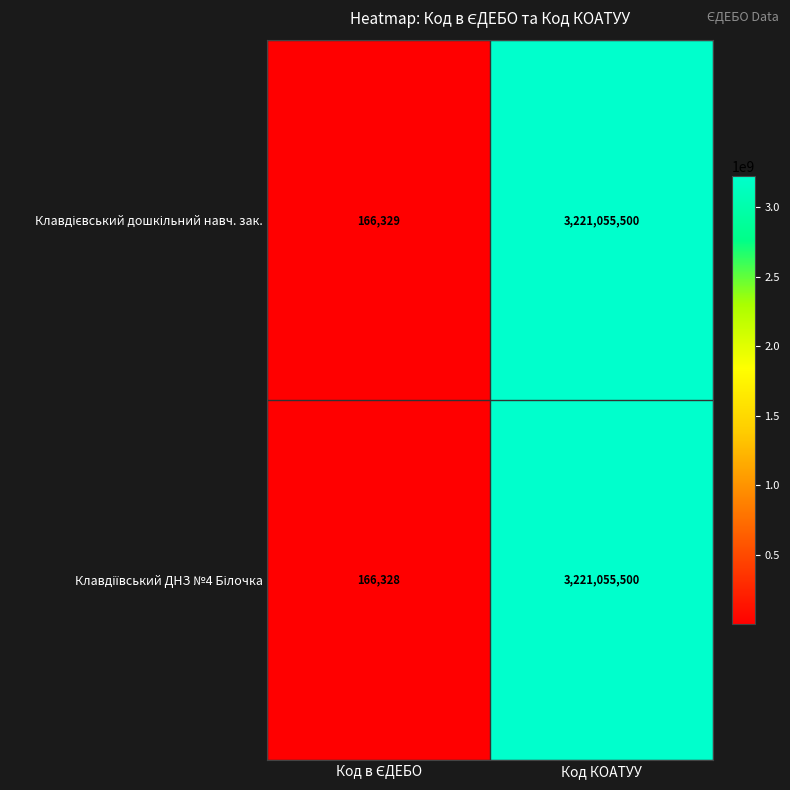

At which category is the sum across all series the highest?

Код КОАТУУ